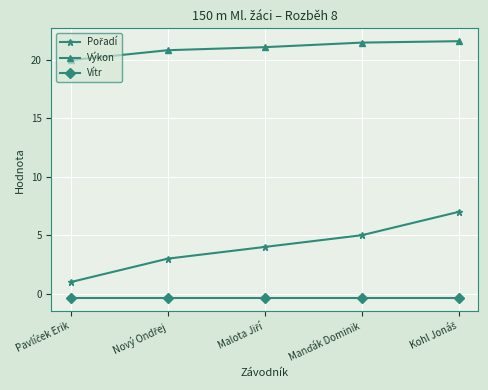

What is the average value of the Výkon series?

21.0